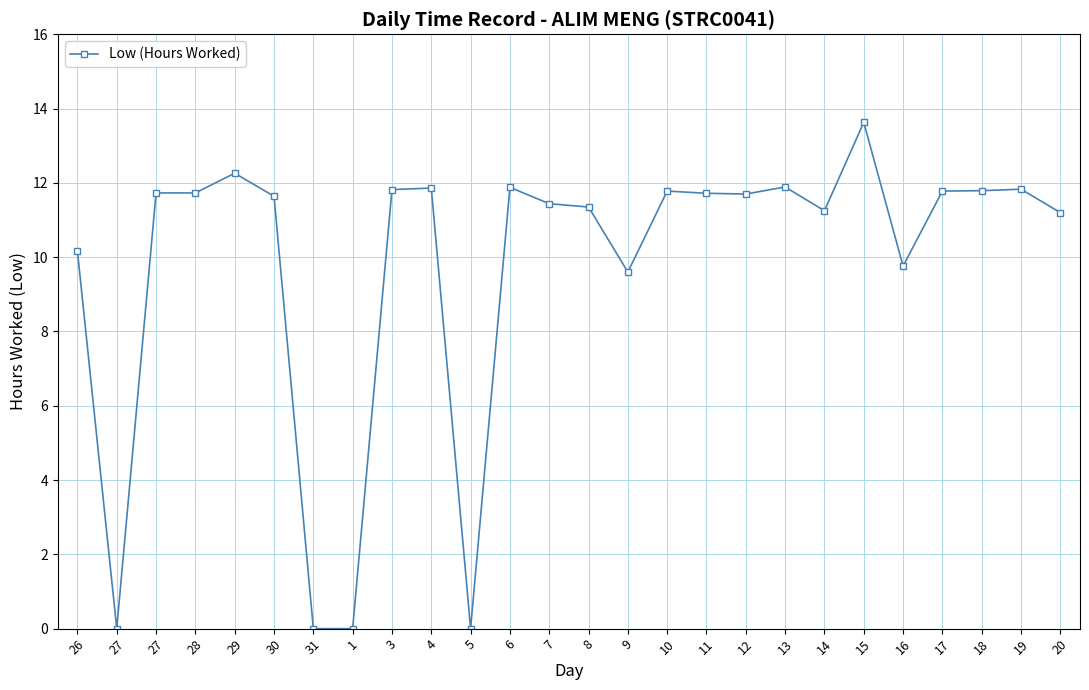

What is the label of the 21st point from the left?

15